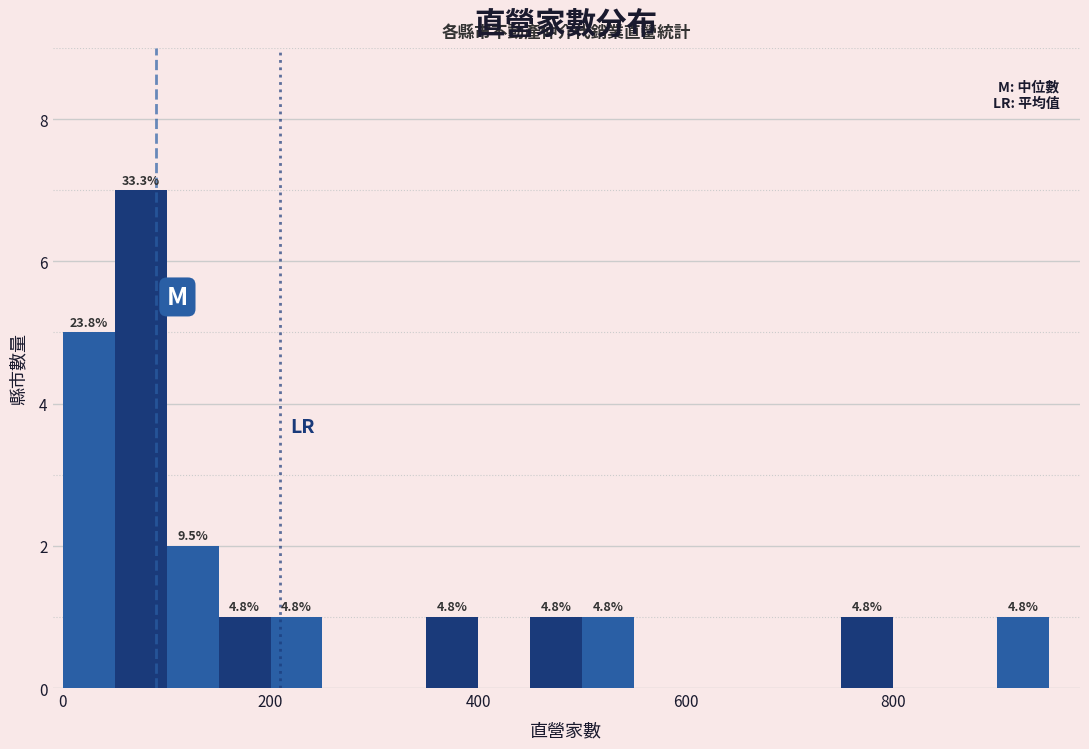

Read against the x-axis, roughly where is the centre of the tallest bar?

80